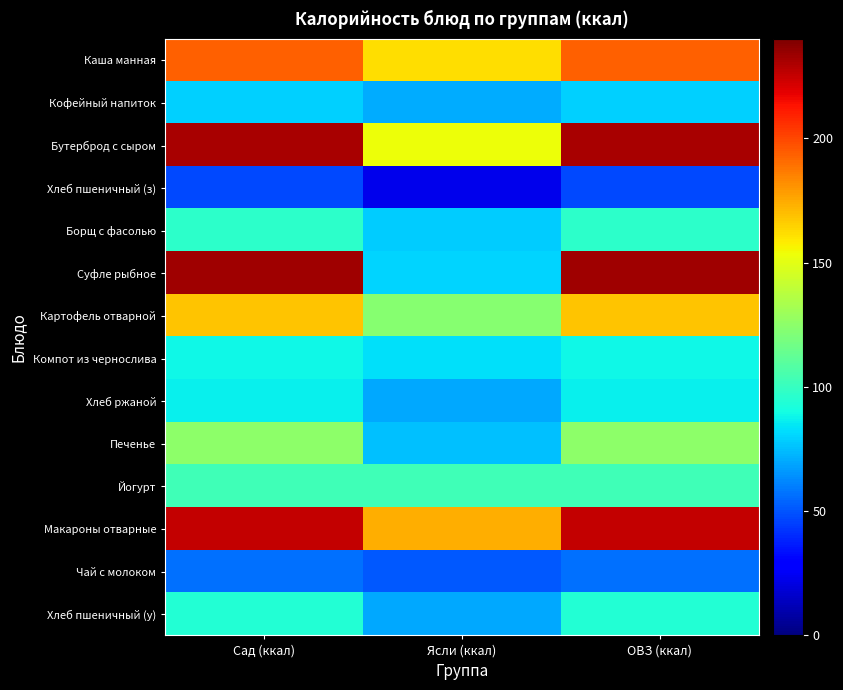

Which category has the highest value across all series?

Сад (ккал)